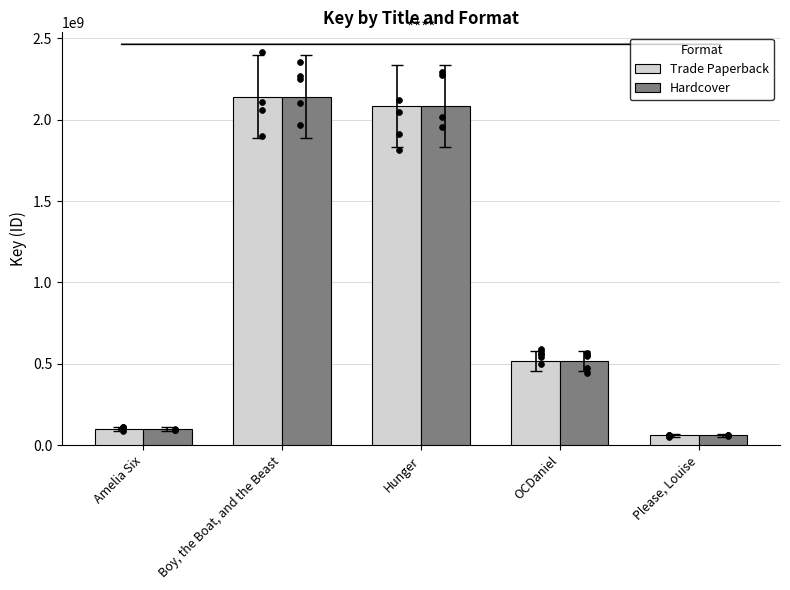

At how many categories does at least one series exceed 1935731426?

2